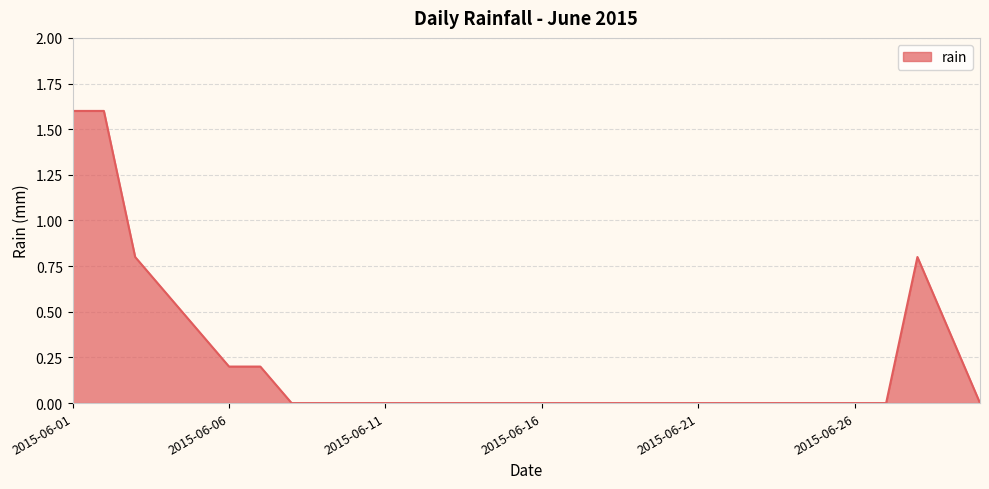

What is the greatest value displayed?

1.6